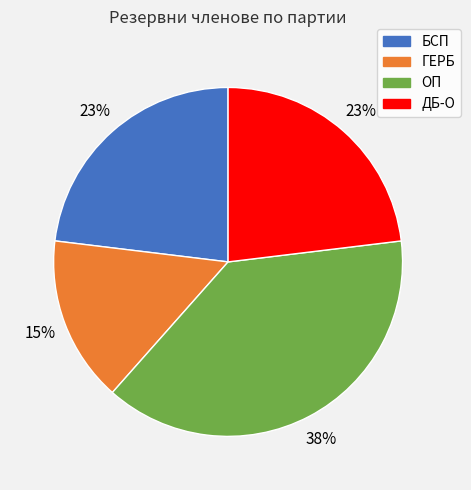

Do ДБ-О and ГЕРБ together represent more than half of the pie?

No